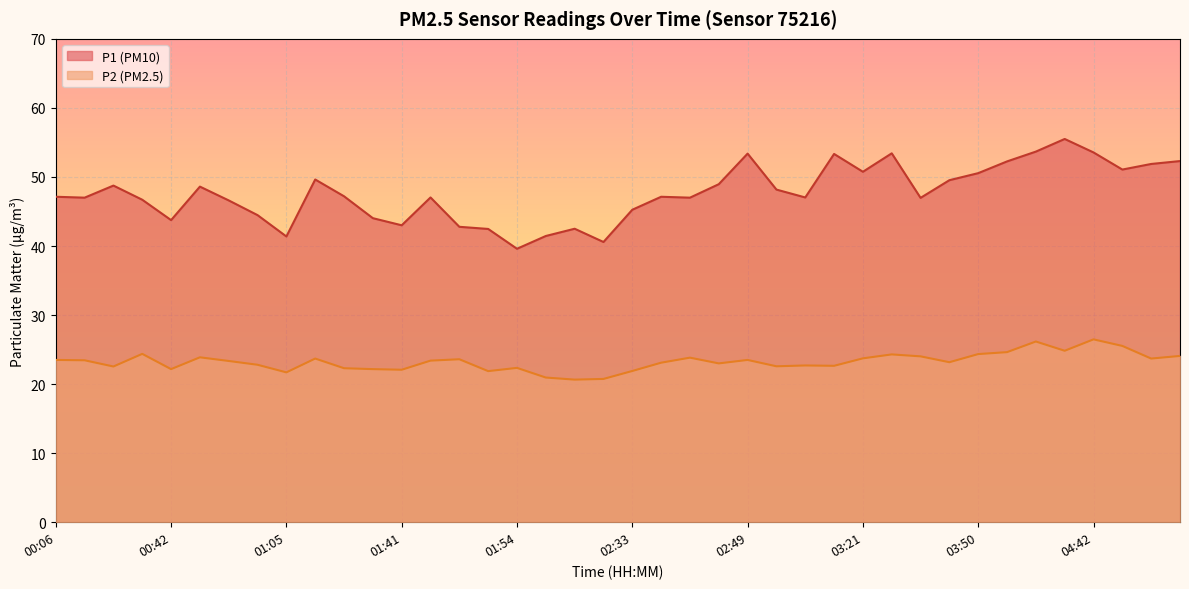

The value of P2 at 02:33 is 30.3. True or false?

False